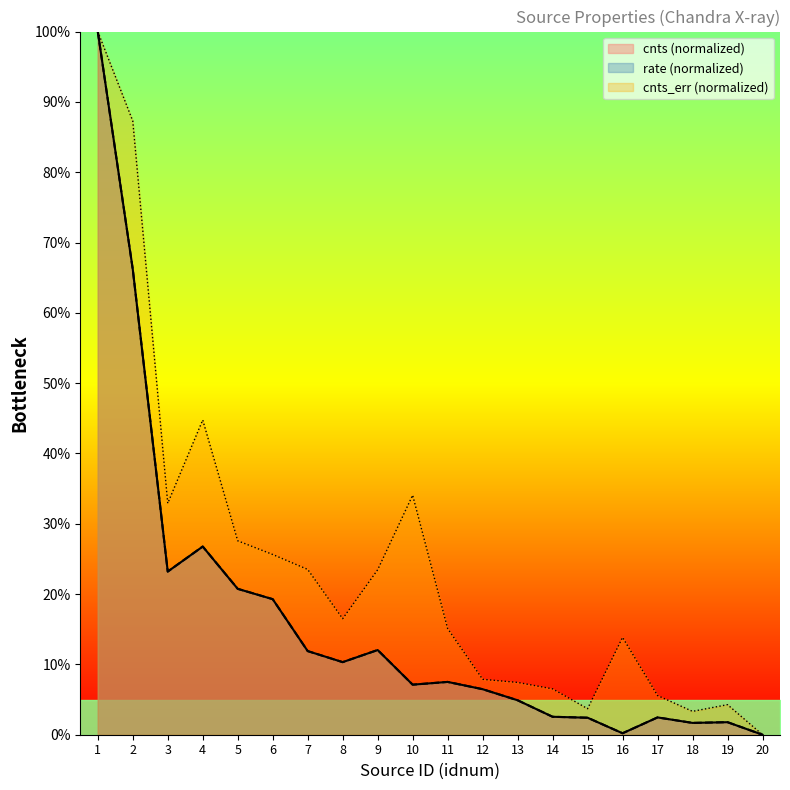

Is it true that cnts_err equals 23.5 at 7?

True